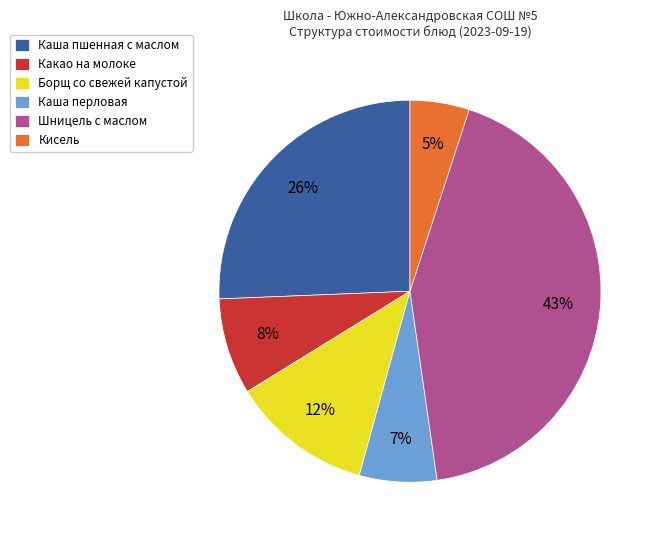

To the nearest percent, what is the average slice percentage?

17%